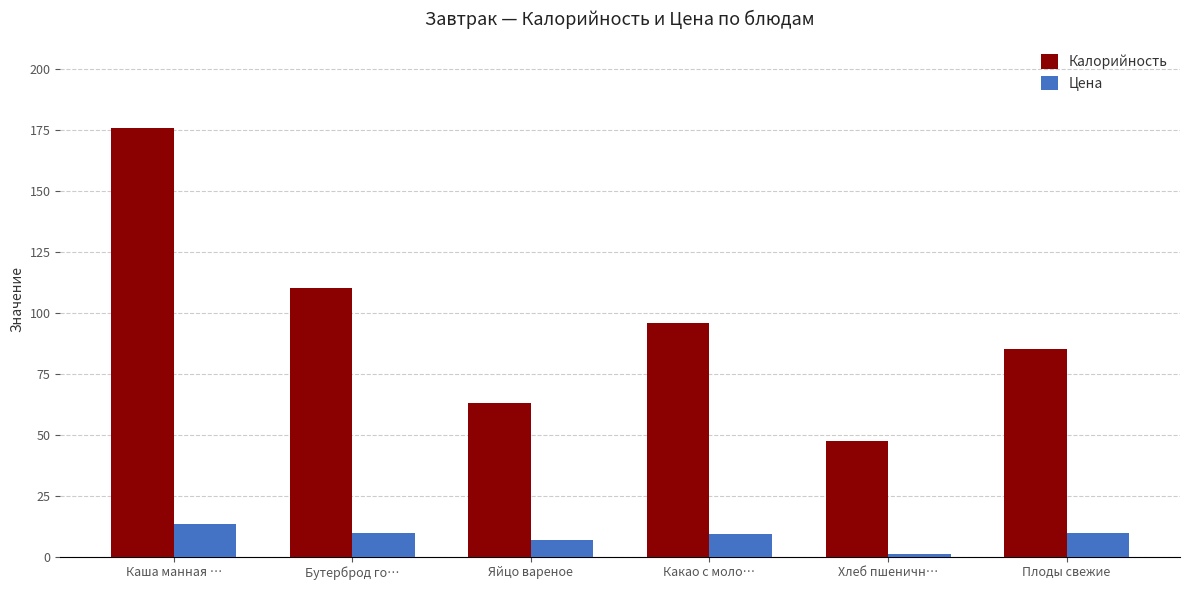

How many bars are there in total?

12